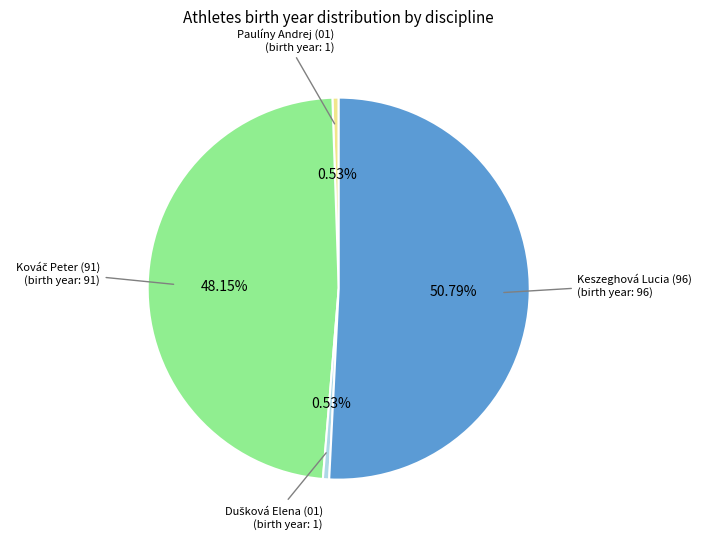

Is there any slice that represents more than half of the pie?

Yes